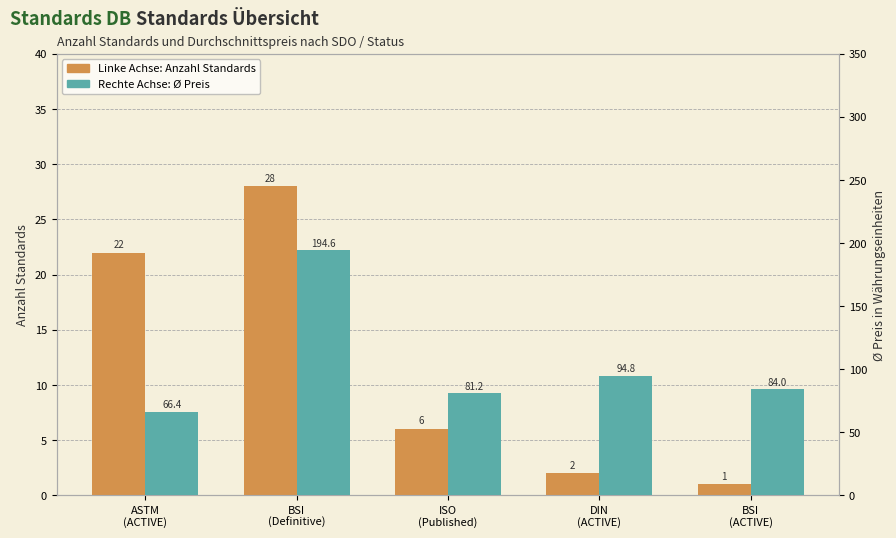

Reading left to right, what are all the values shown in this chart?

Linke Achse: Anzahl Standards: 22.0	28.0	6.0	2.0	1.0
Rechte Achse: Ø Preis: 66.4	194.6	81.2	94.8	84.0